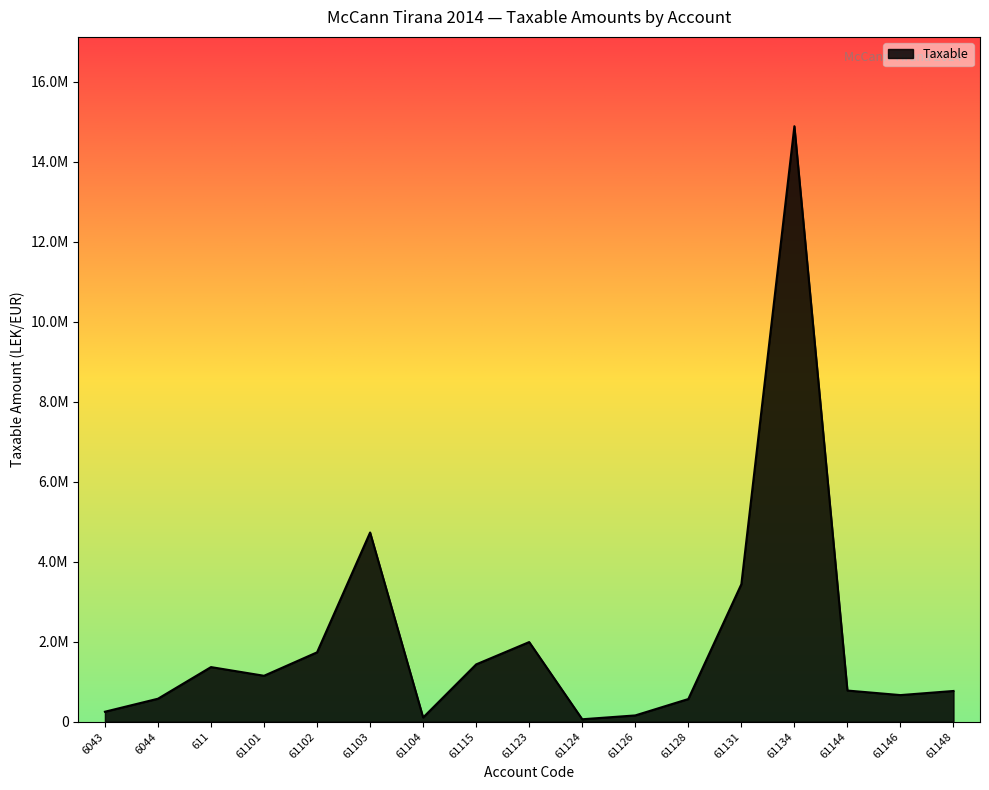

True or false: the data shows 250227.1 at 6043.

True